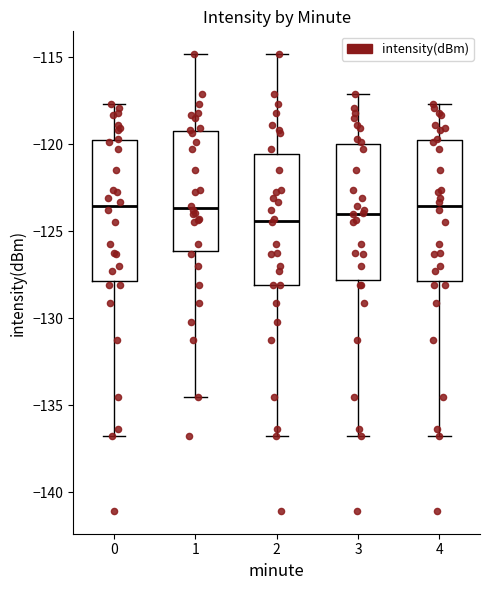

Reading left to right, transcribe this box plot: for each box, give where its median line is, the range the box spans, and where its two whiskers end, as read against the y-axis. The values are not printed on the chart, so give them approximately, as read against the axis.

0: median -123.5, box -128.0 to -119.5, whiskers -137.0 to -117.5
1: median -123.5, box -126.0 to -119.0, whiskers -134.5 to -115.0
2: median -124.5, box -128.0 to -120.5, whiskers -137.0 to -115.0
3: median -124.0, box -128.0 to -120.0, whiskers -137.0 to -117.0
4: median -123.5, box -128.0 to -119.5, whiskers -137.0 to -117.5